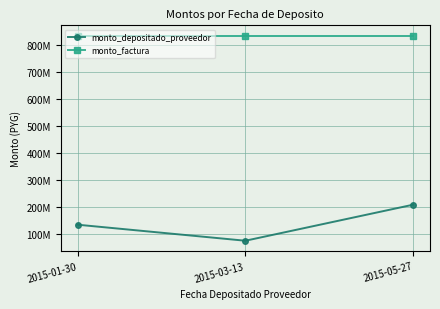

What is the value of the monto_depositado_proveedor point at the 1st from the left?

133585668